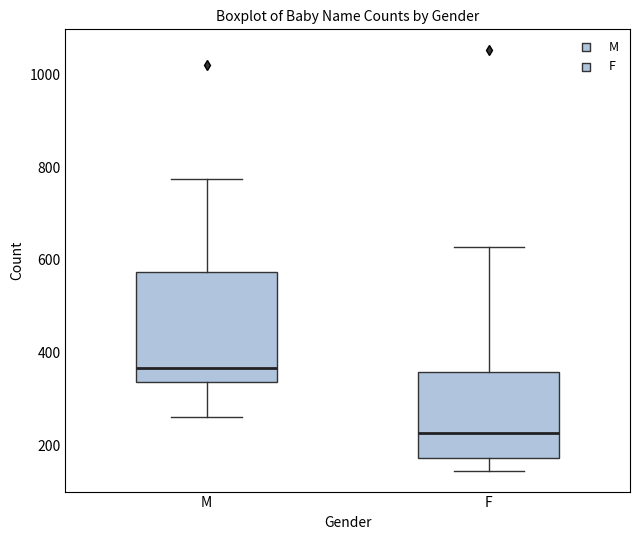

Where does the lower whisker of the box for F end on the y-axis? The values are not printed on the chart, so give them approximately, as read against the axis.

140